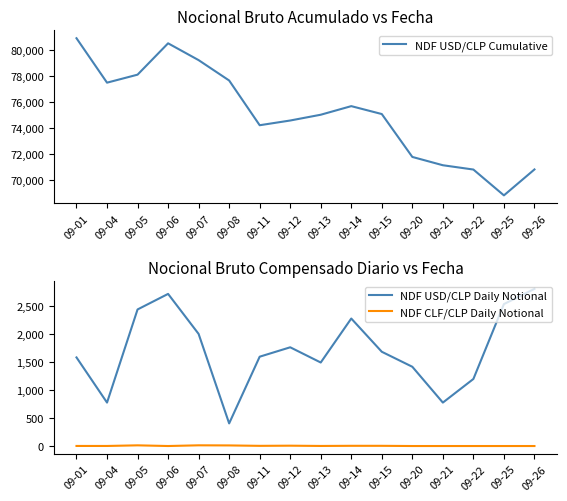

Where is NDF USD/CLP Daily Notional nearest to the value 1605?

09-11